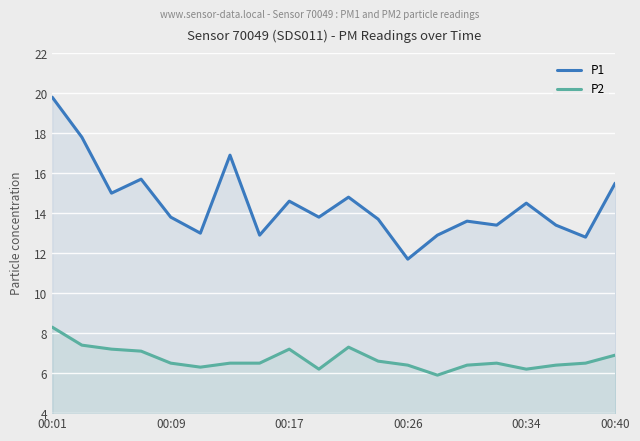

What is the maximum value shown in the chart?

19.8